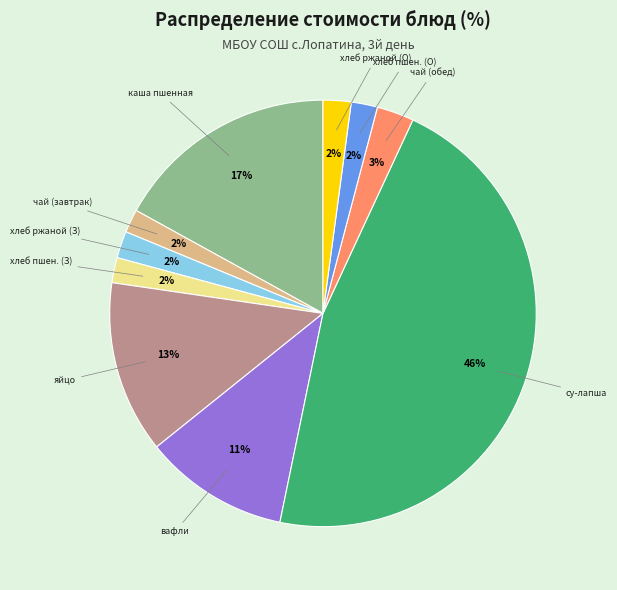

To the nearest percent, what is the average slice percentage?

10%